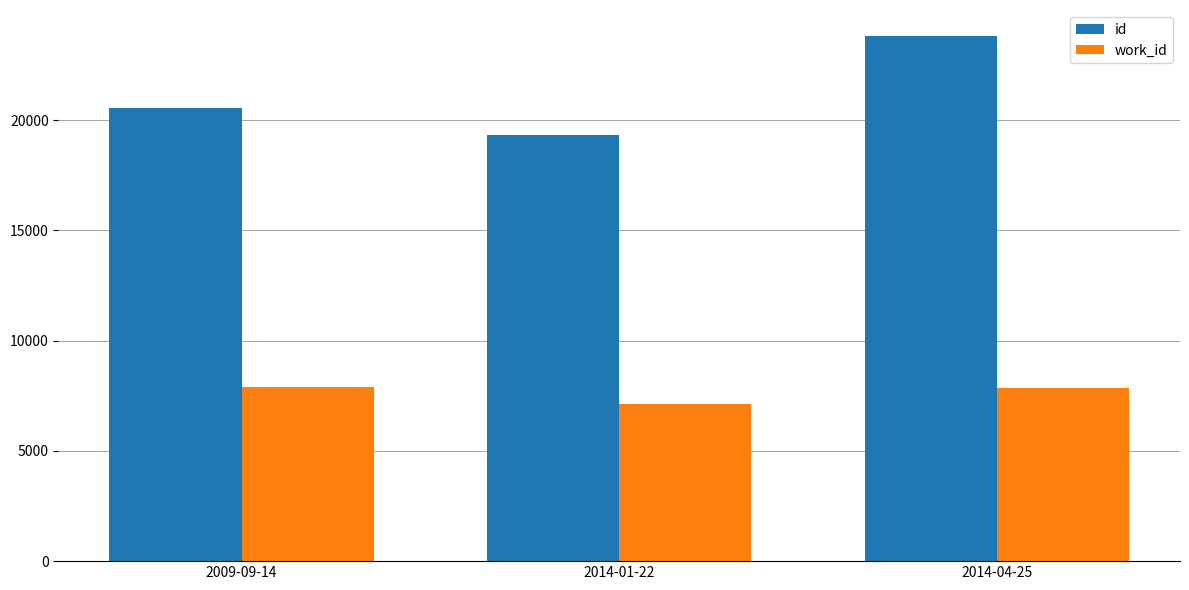

How many groups of bars are there?

3